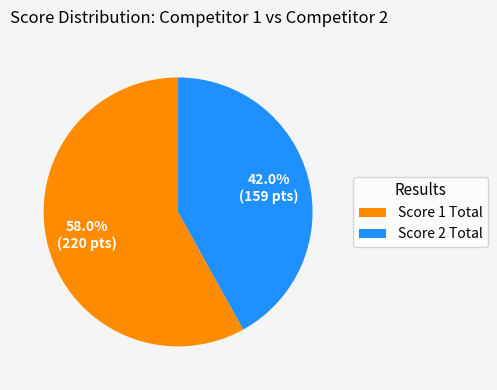

Combined, do Score 2 Total and Score 1 Total account for over 50%?

Yes